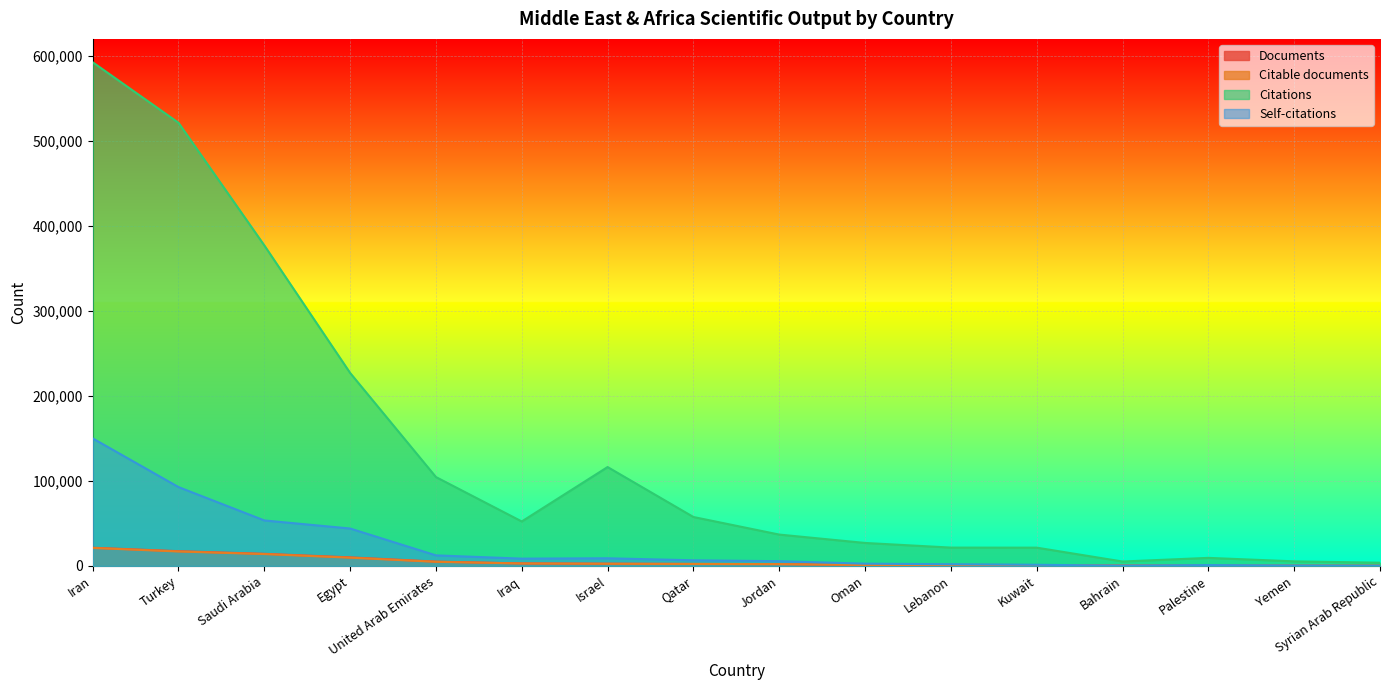

What is the highest value of the Documents series?

21430